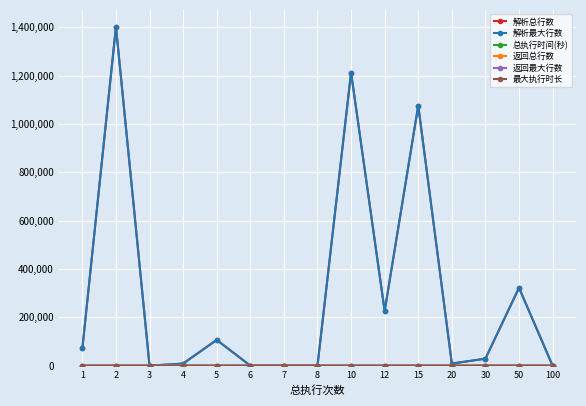

Does the chart have visible grid lines?

Yes